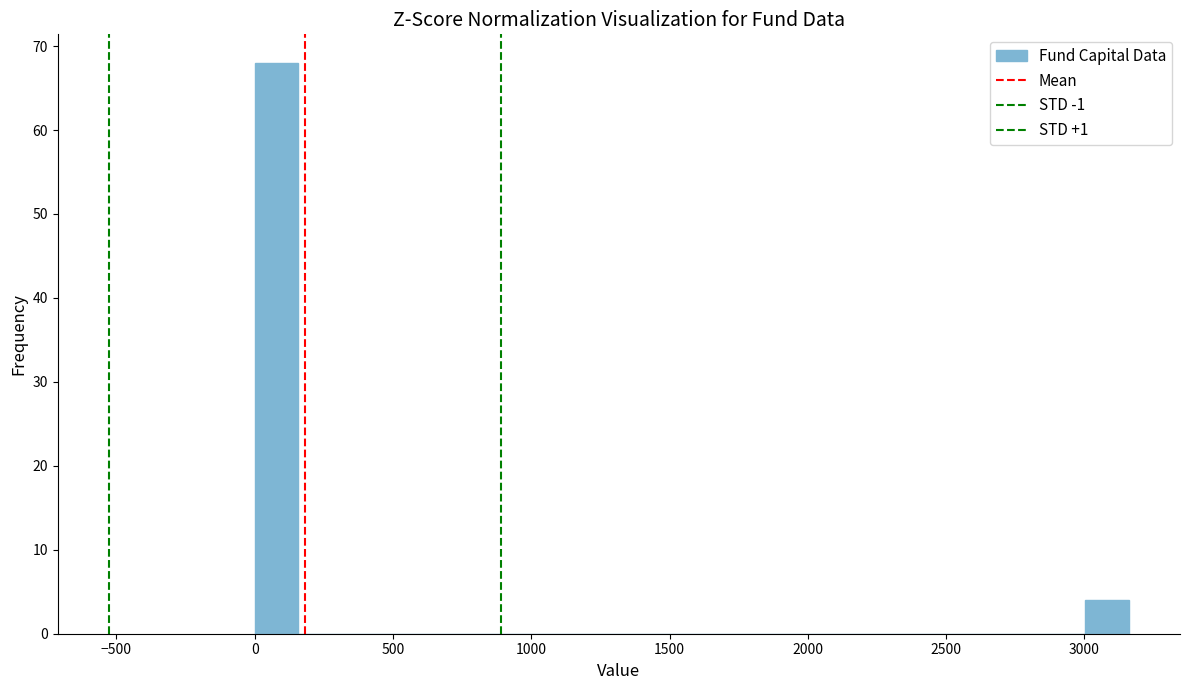

Around what value on the x-axis is the tallest bar? Give the approximate position of its centre, as read against the axis.

100